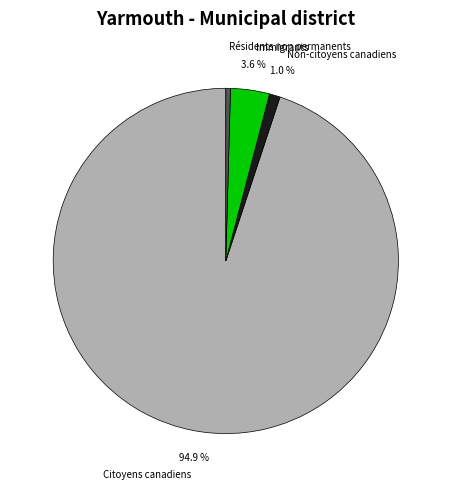

Which slice is the largest?

Citoyens canadiens